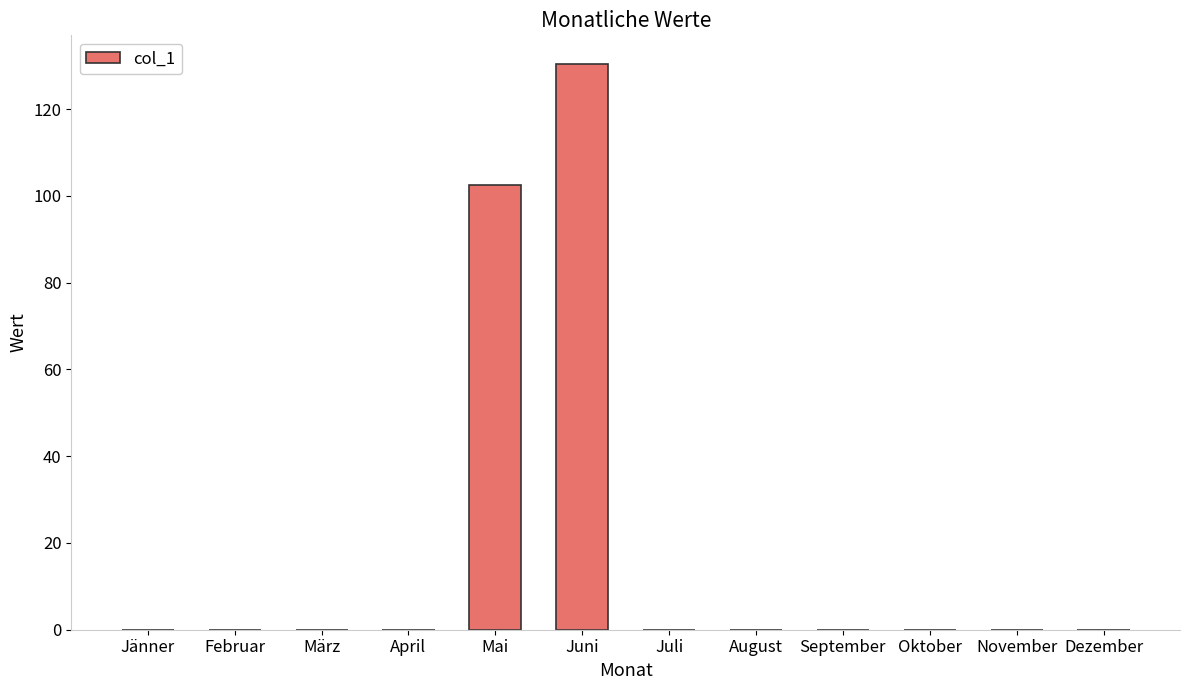

Between Oktober and Mai, which is larger?

Mai